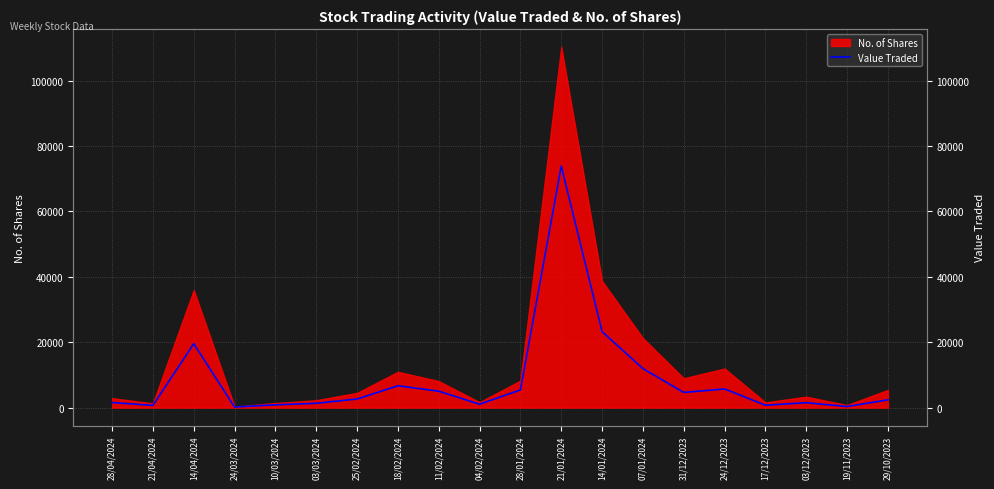

What is the label of the 14th point from the left?

07/01/2024